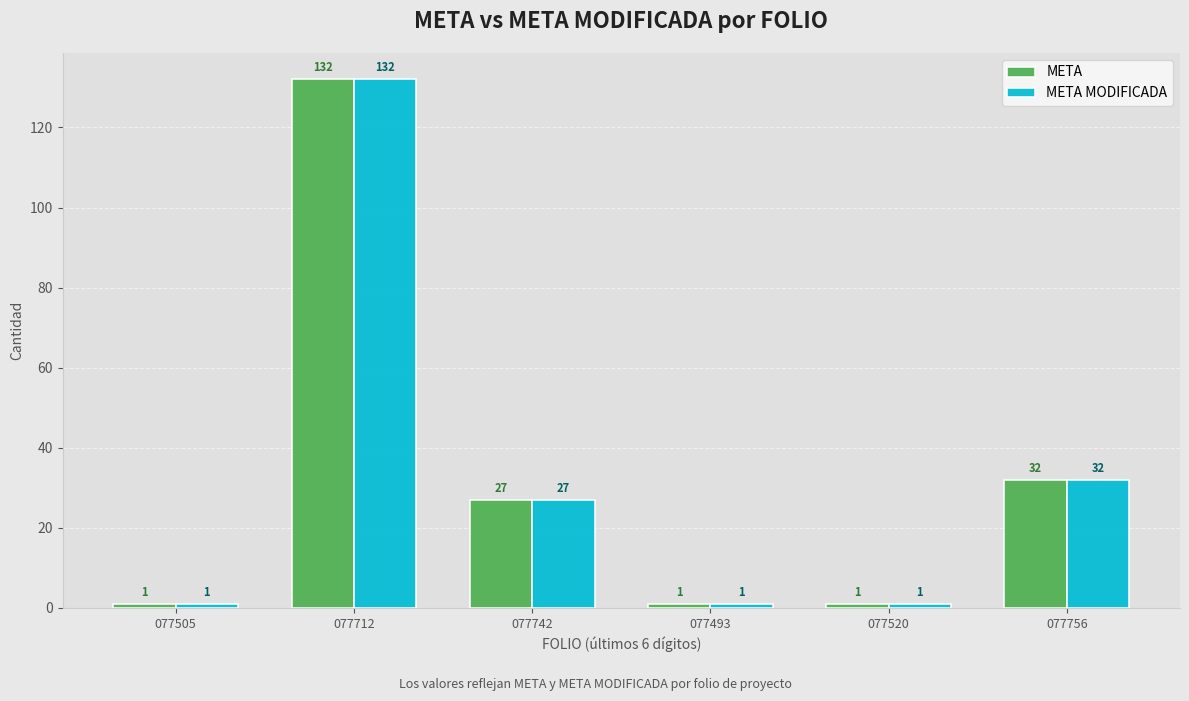

Is it true that META MODIFICADA equals 32 at 077756?

True